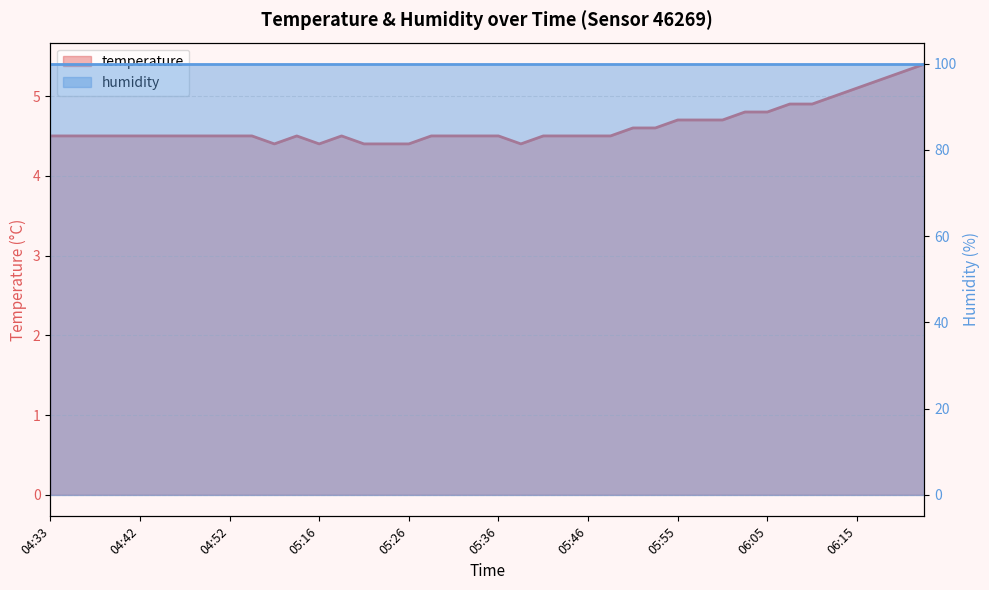

The chart shows a value of 9.5 at 06:20. True or false?

False